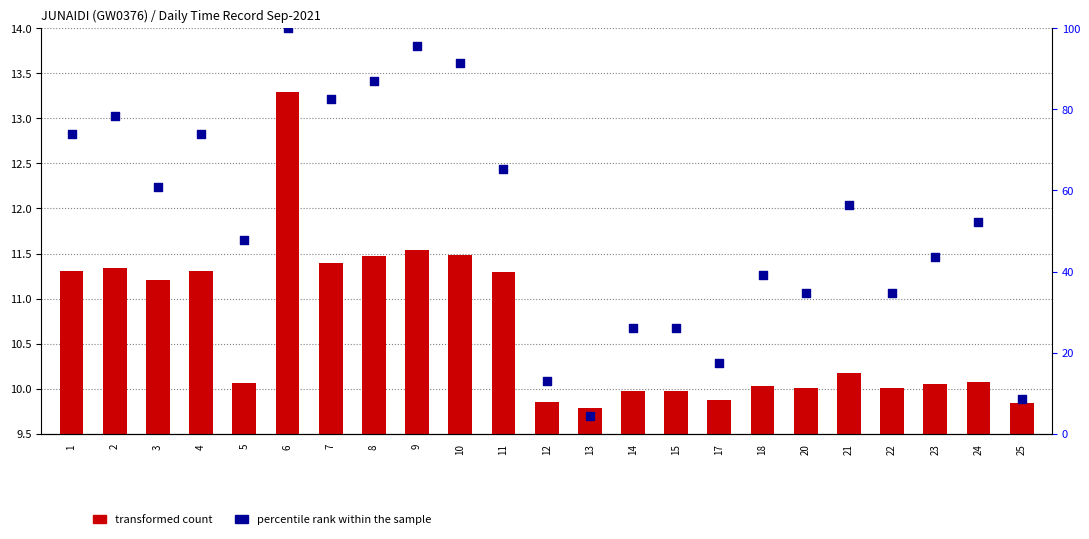

Which series has the largest total across all categories?

percentile rank within the sample